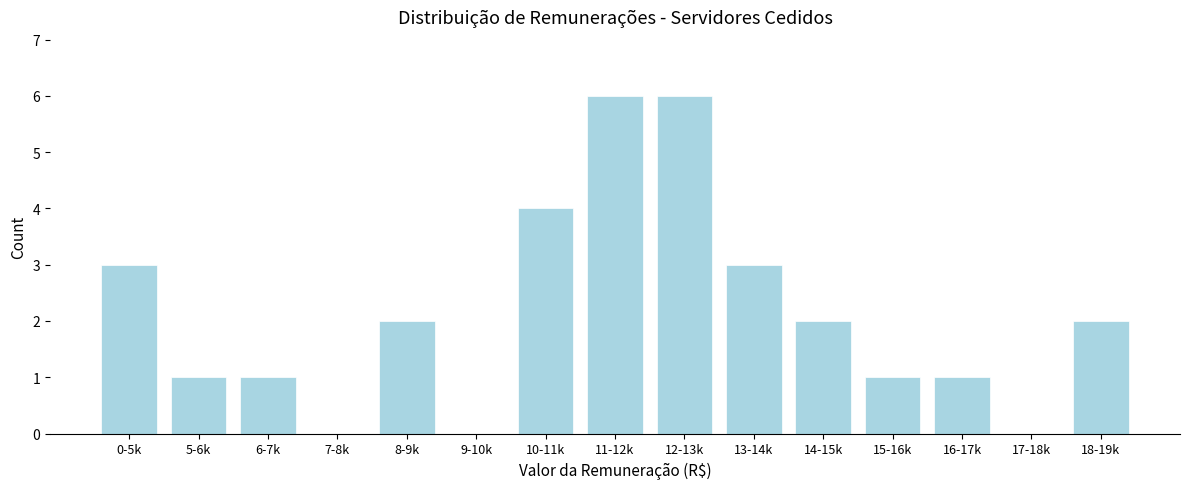

Reading left to right, list all the values displayed in this chart.

0-5k=3	5-6k=1	6-7k=1	7-8k=0	8-9k=2	9-10k=0	10-11k=4	11-12k=6	12-13k=6	13-14k=3	14-15k=2	15-16k=1	16-17k=1	17-18k=0	18-19k=2